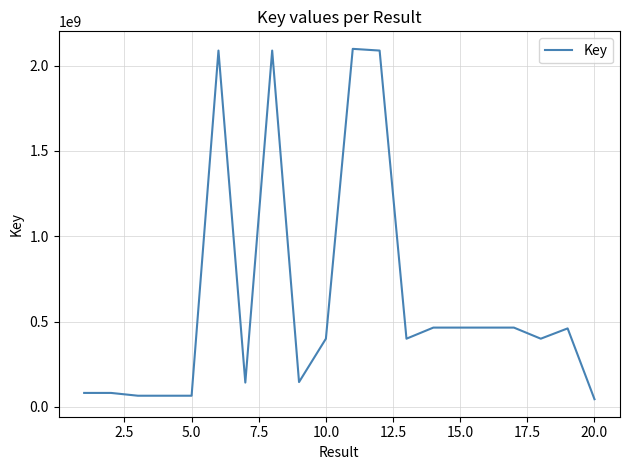

What is the difference between the maximum and minimum values?

2052952937